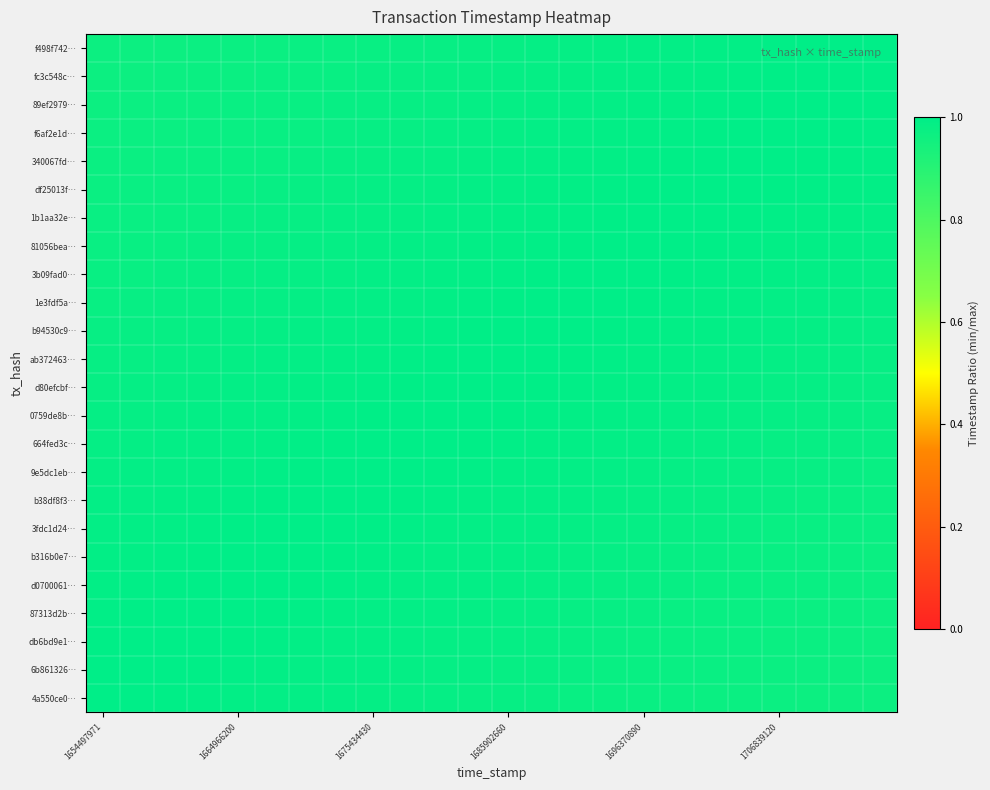

At how many categories does at least one series exceed 0?

24